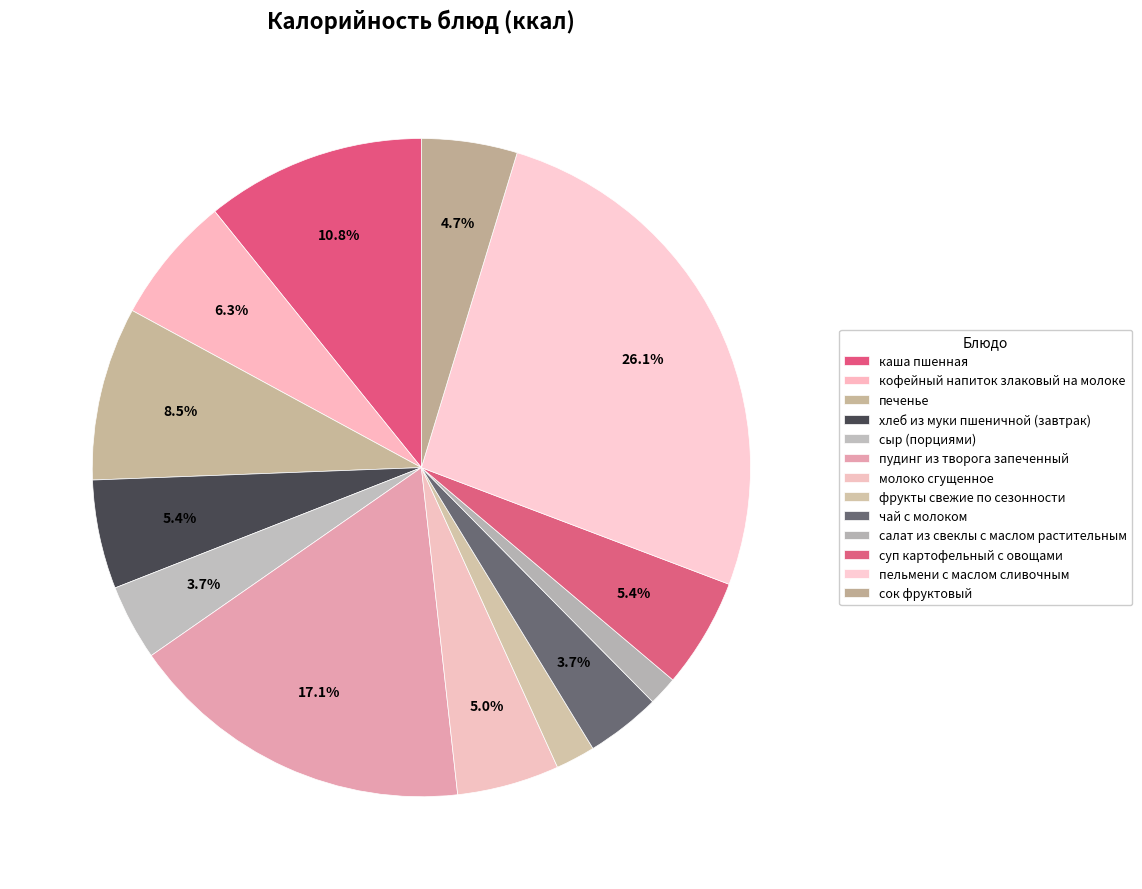

How much of the chart is everything except печенье?

91.5%